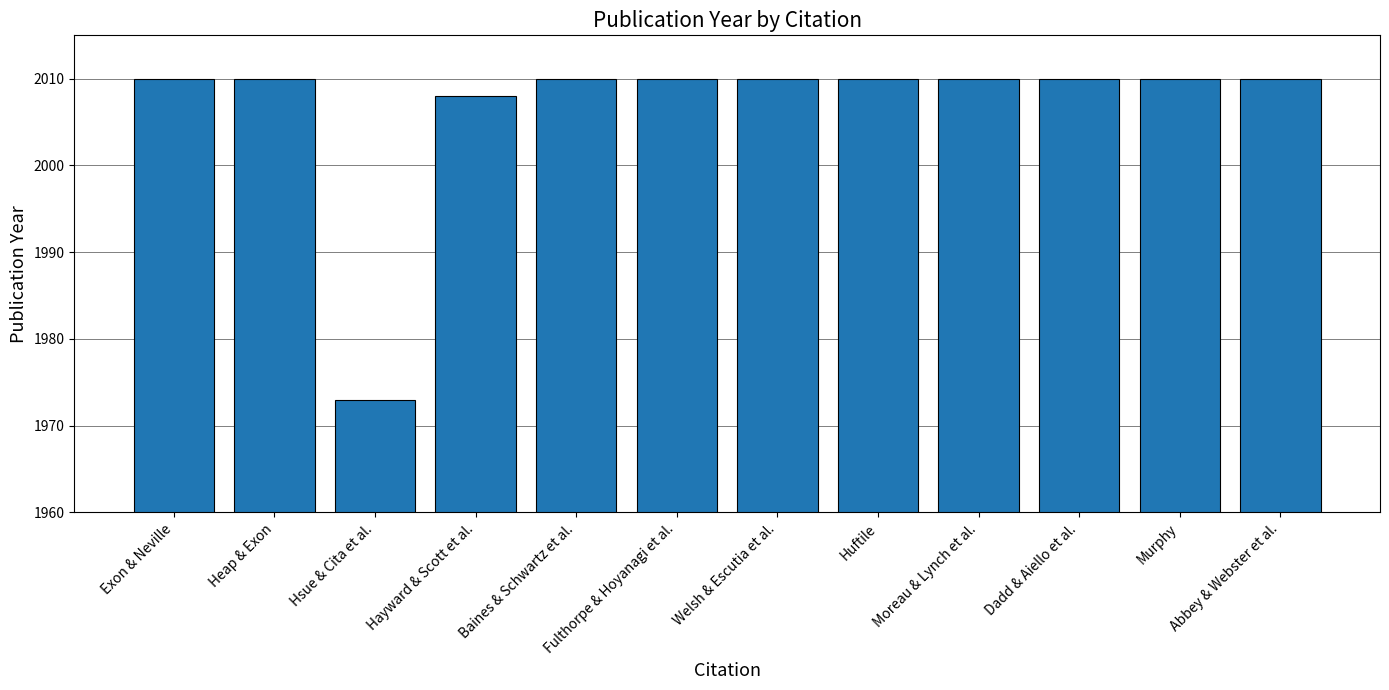

The chart shows a value of 3511 at Exon & Neville. True or false?

False